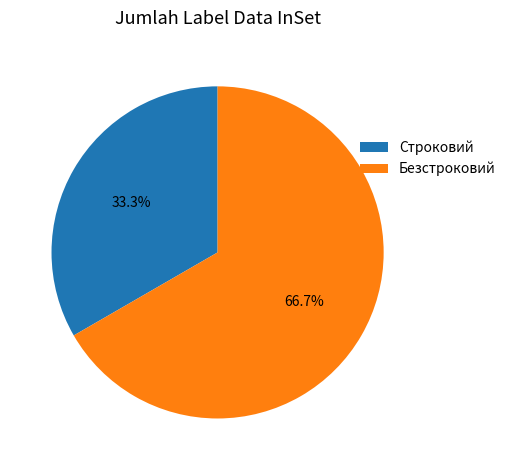

What is the majority slice?

Безстроковий